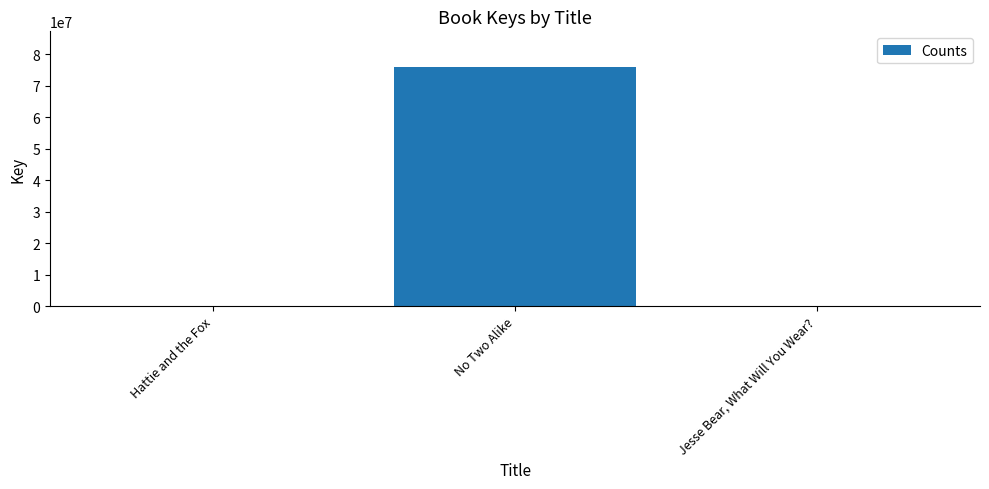

What is the maximum value shown in the chart?

75898495